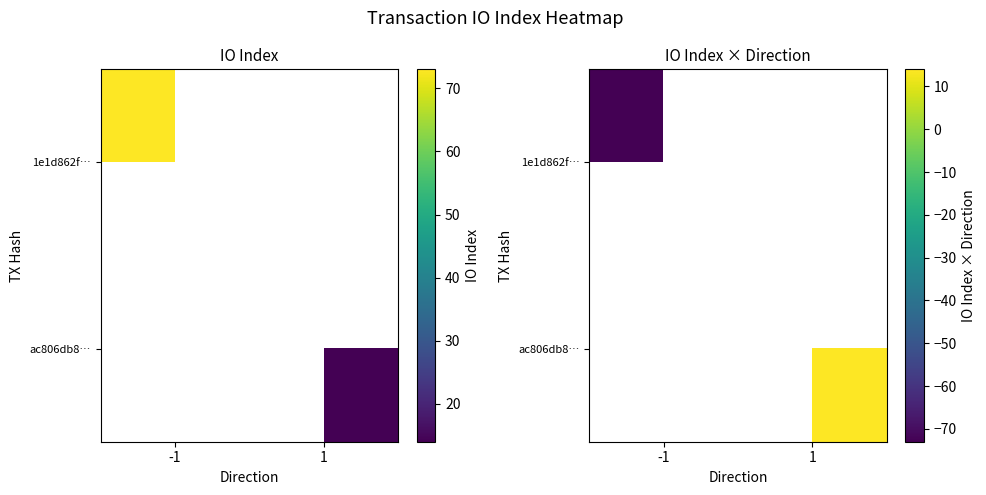

How many series are shown in this chart?

2